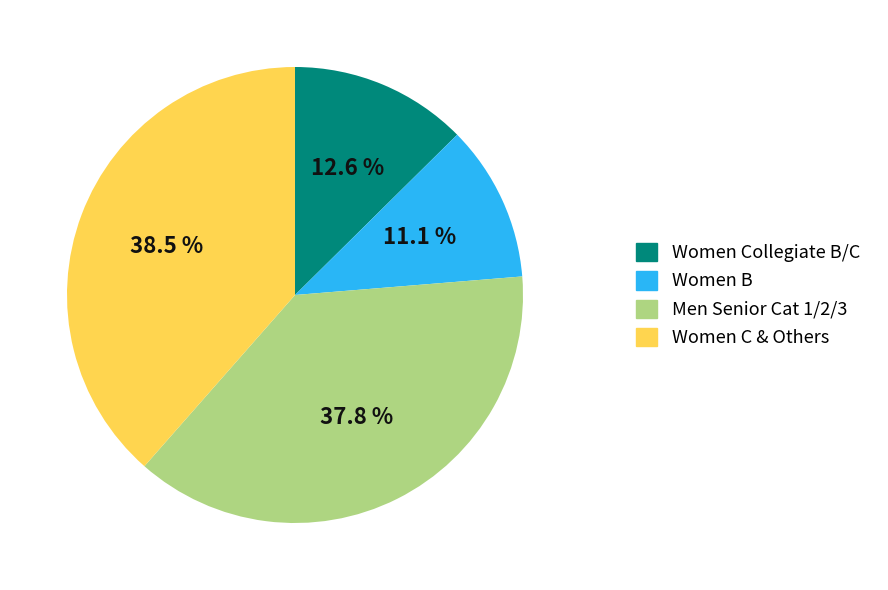

Which category has the smallest portion of the pie?

Women B